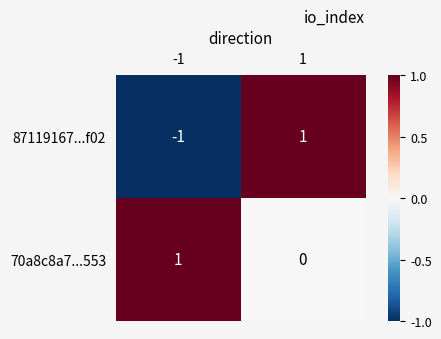

The value of 70a8c8a7...553 at 1 is 0. True or false?

True